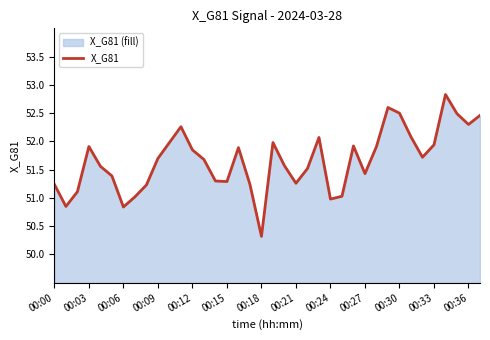

What is the change in value from 00:15 to 00:24?

-0.3